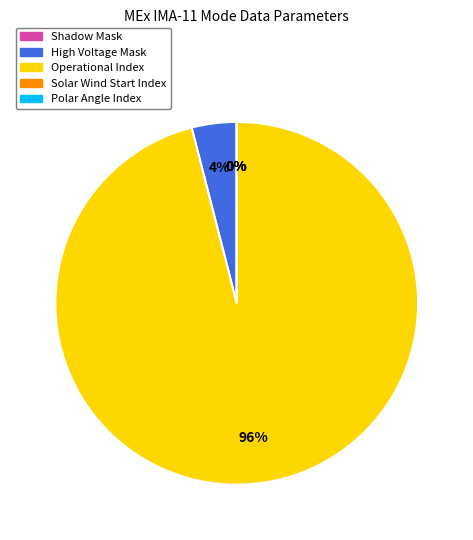

What portion of the pie excludes Azimuth Sum Mode?

100.0%